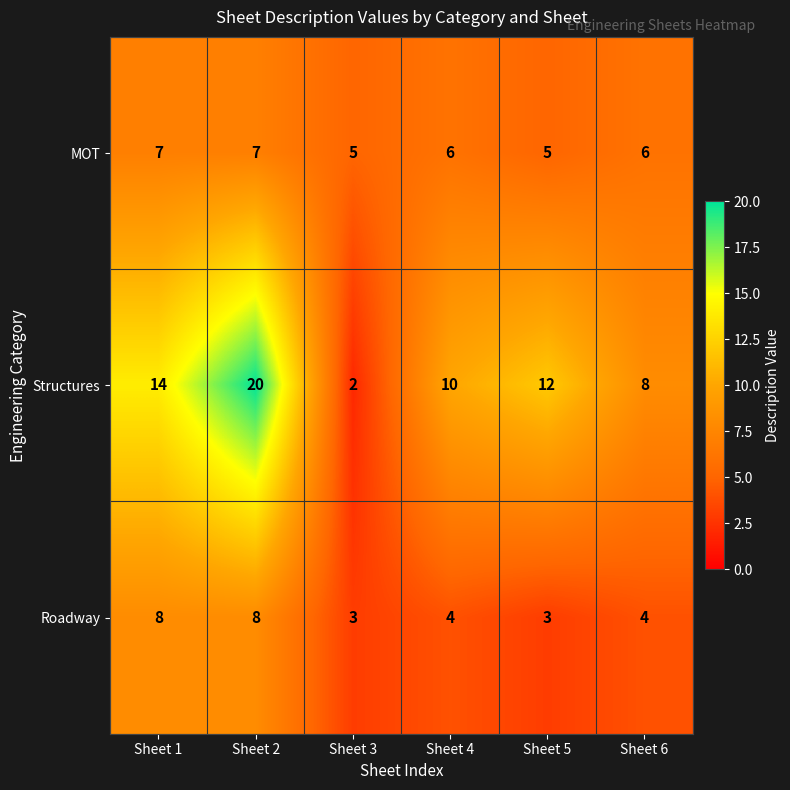

Count the Roadway values in the range 3 to 8.

6